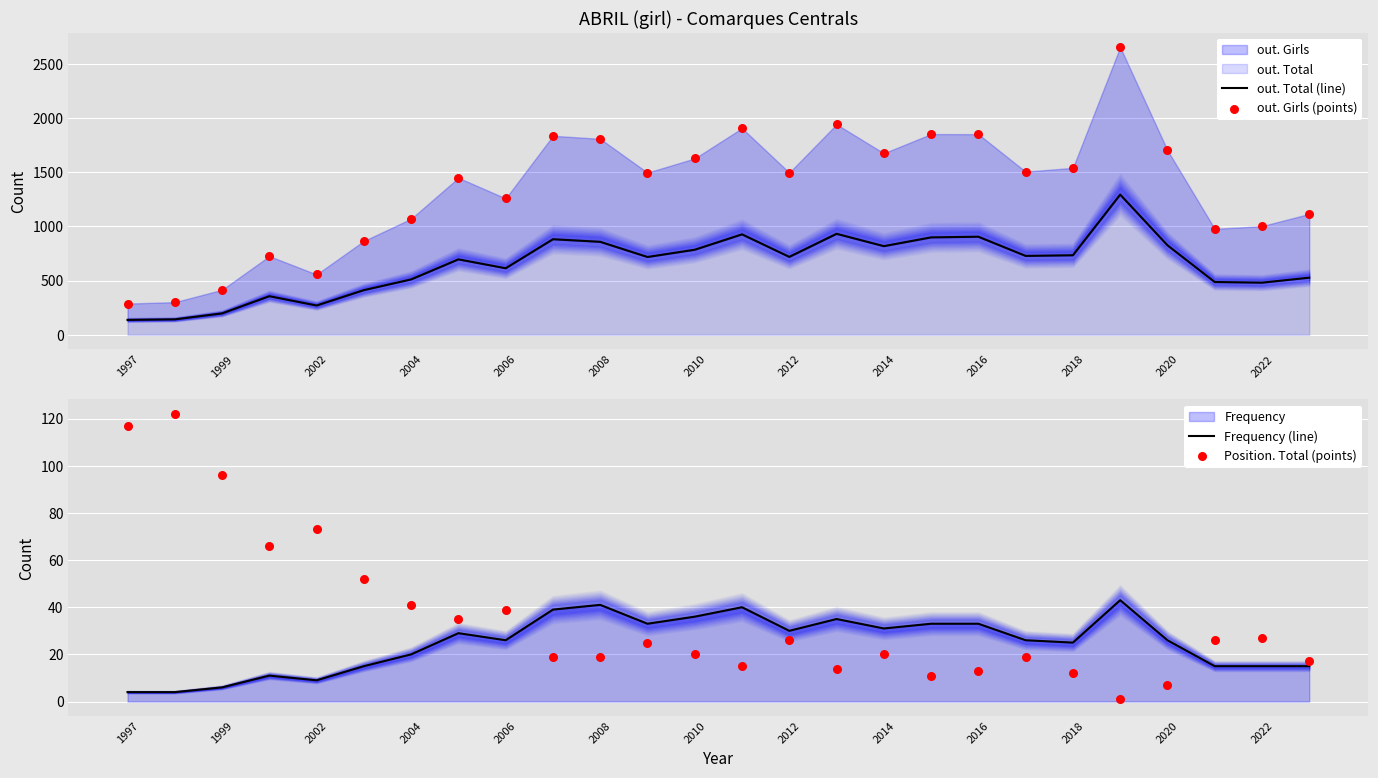

Which series contains the lowest Y value?

Position. Total (points)